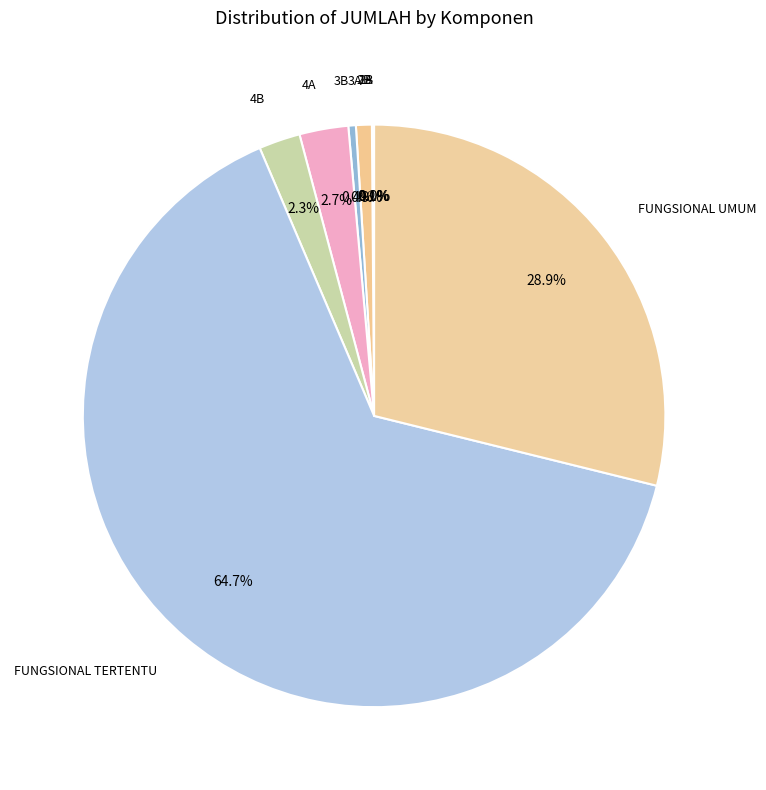

Which category has the biggest portion of the pie?

FUNGSIONAL TERTENTU